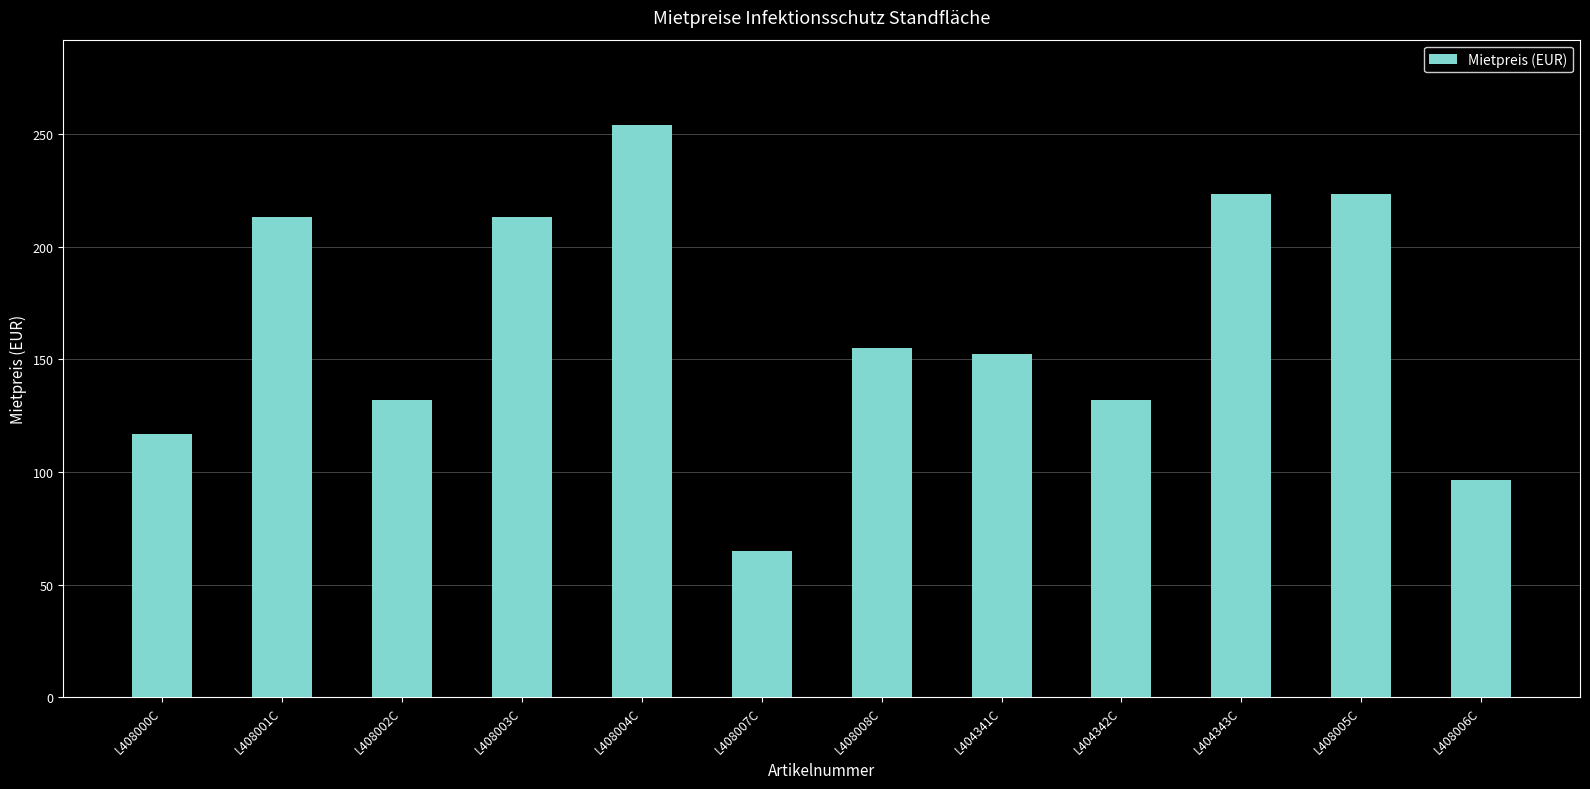

True or false: the data shows 65.0 at L408007C.

True